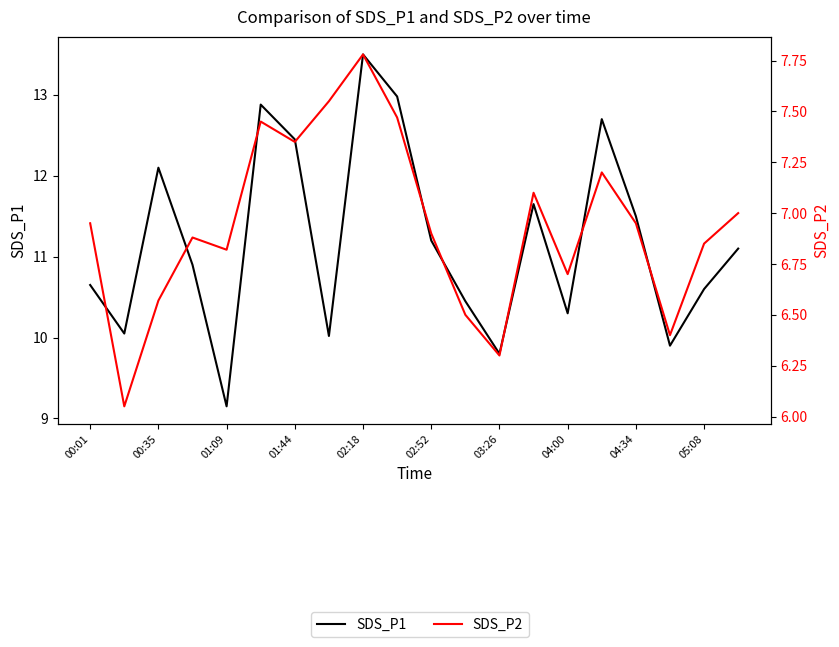

True or false: SDS_P2 and SDS_P1 cross at least once.

False